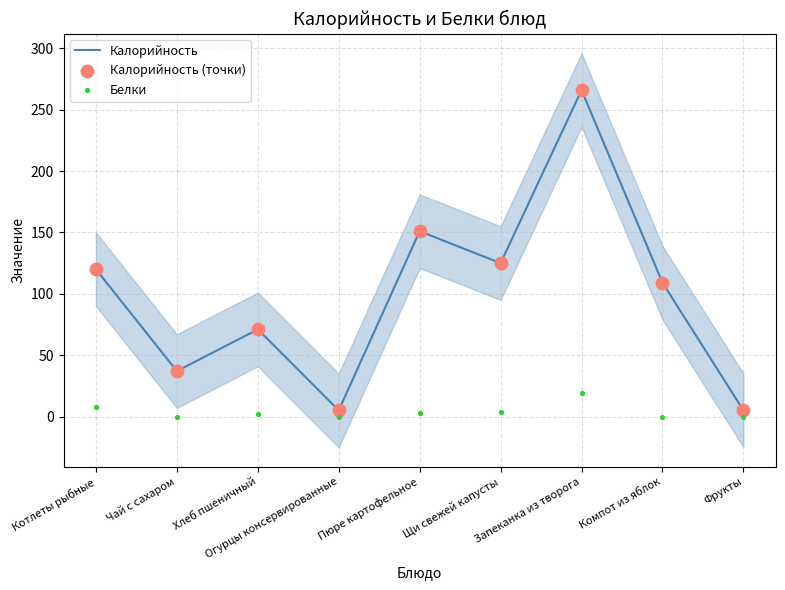

Which series has the largest total across all categories?

Калорийность